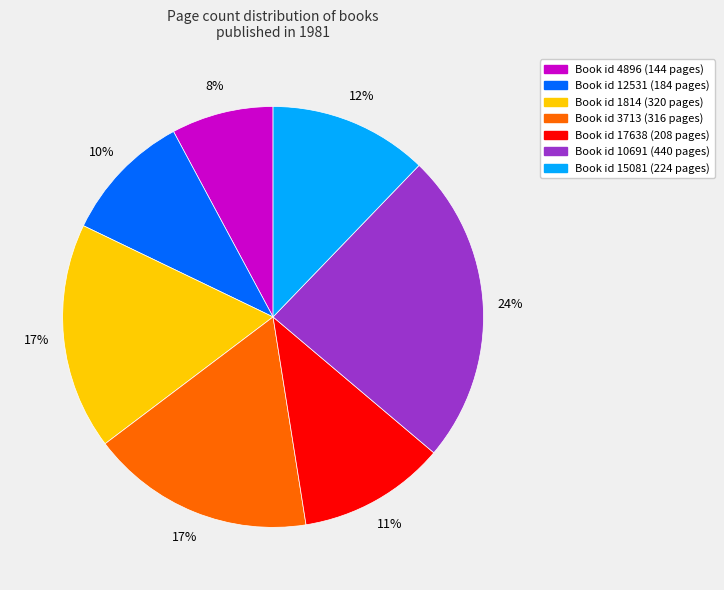

To the nearest percent, what is the average slice percentage?

14%